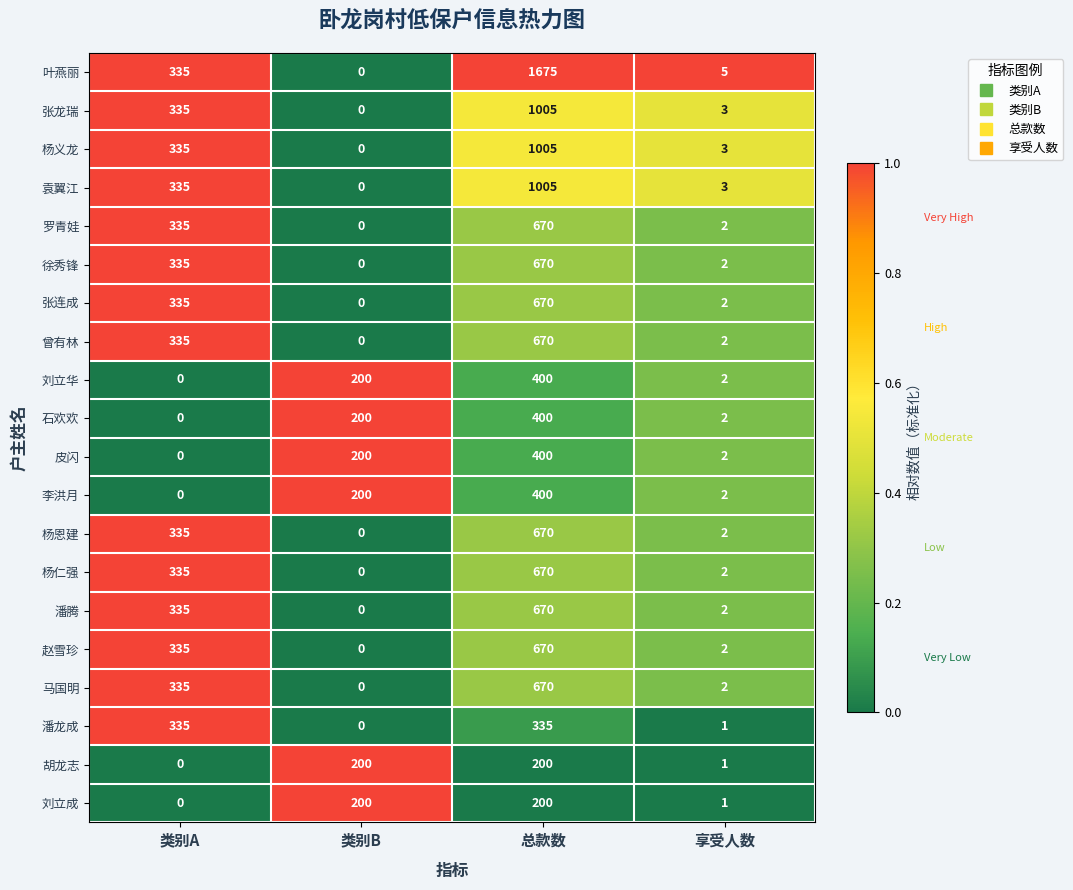

What is the difference between the highest and lowest values at 类别A?

335